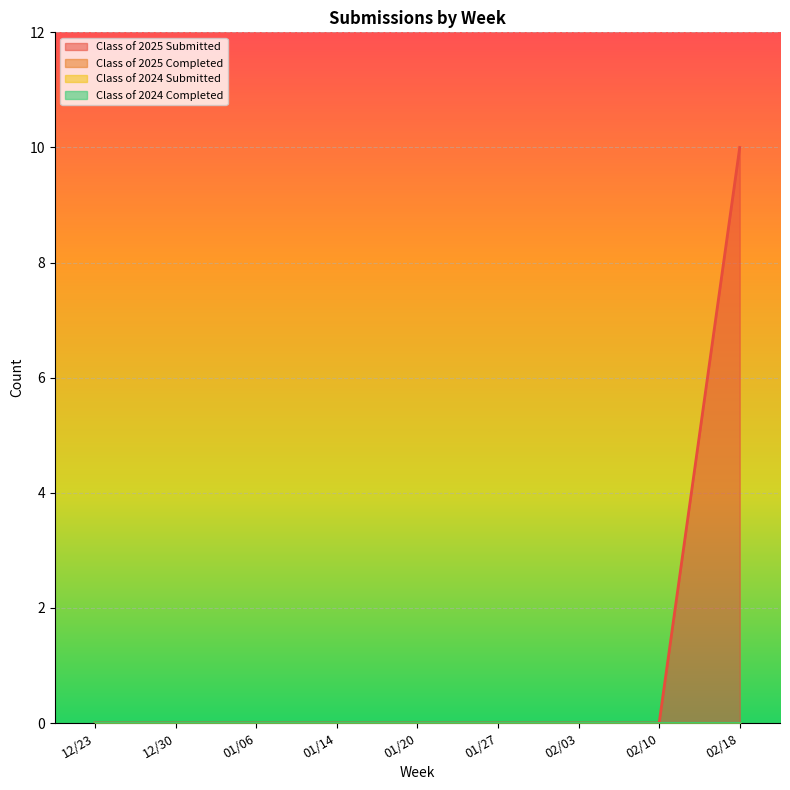

True or false: Class of 2024 Completed and Class of 2025 Submitted intersect in this chart.

False